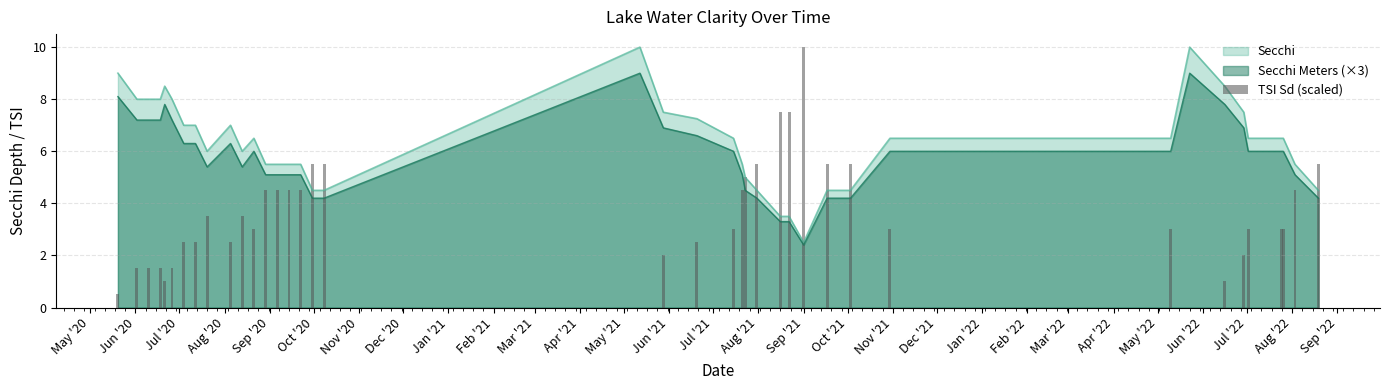

What is the highest value of the Secchi Meters (×3) series?

9.0